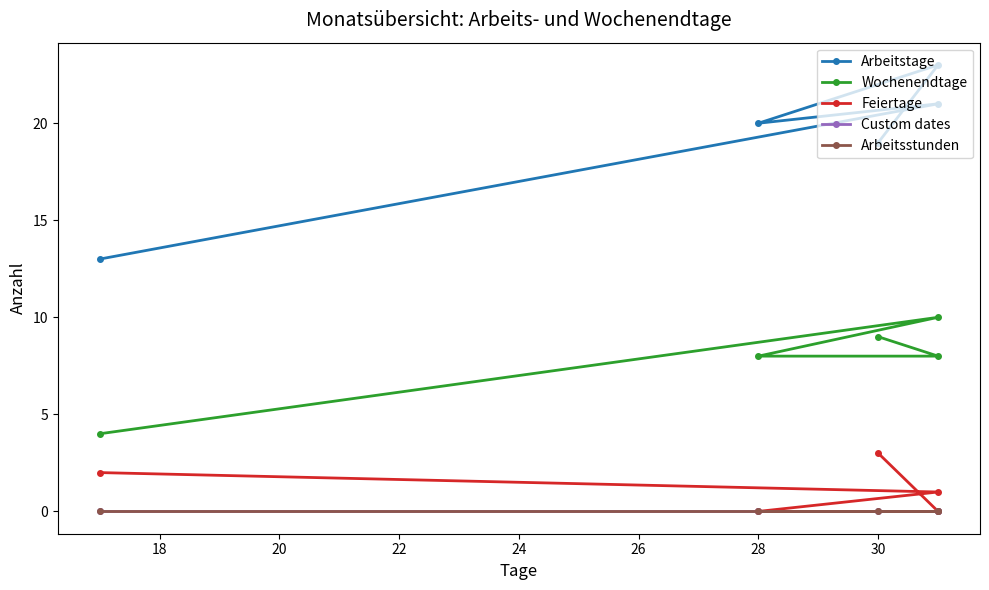

What is the lowest value of the Wochenendtage series?

4